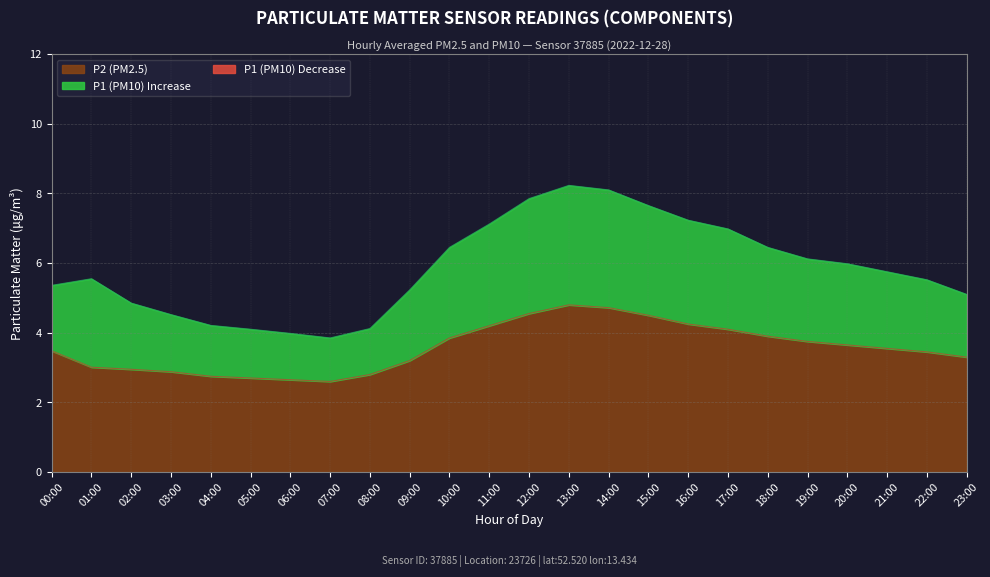

Which series has the largest total across all categories?

P1